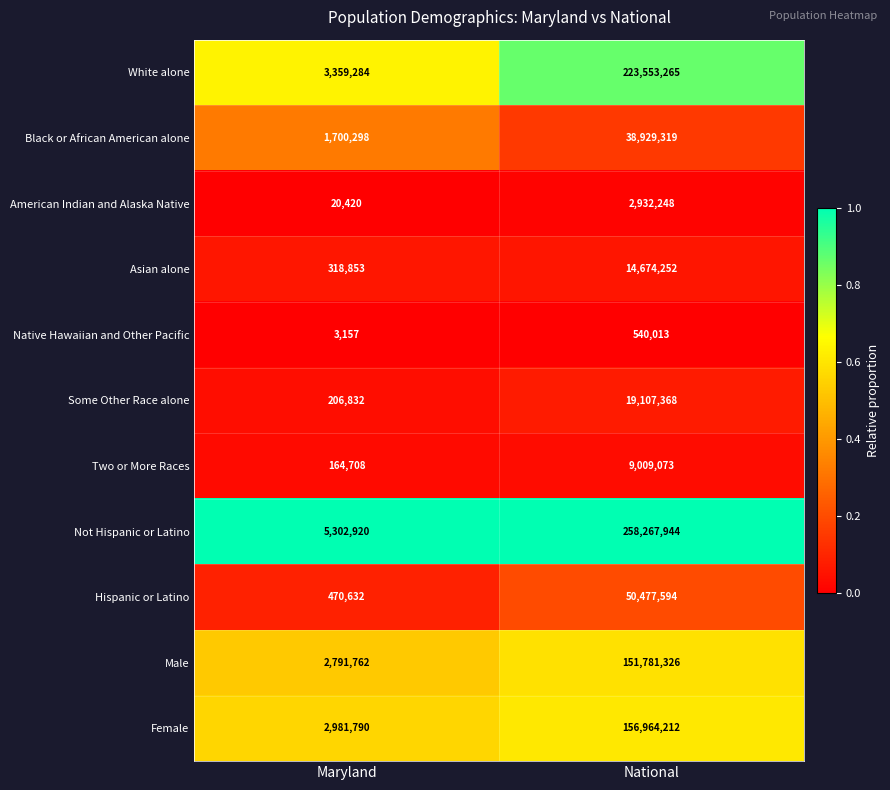

List the series in order of their peak value, lowest first.

Native Hawaiian and Other Pacific, American Indian and Alaska Native, Two or More Races, Asian alone, Some Other Race alone, Black or African American alone, Hispanic or Latino, Male, Female, White alone, Not Hispanic or Latino